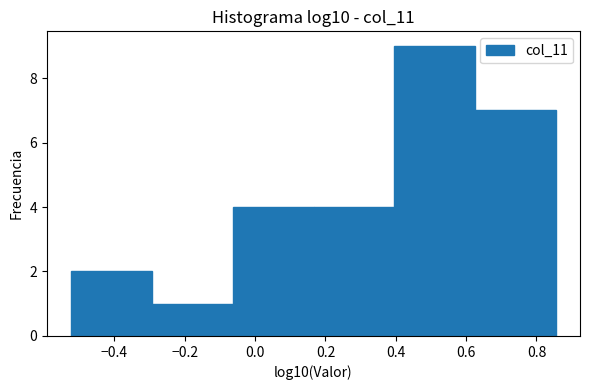

Over which range of the x-axis is the bar tallest?

0.40 to 0.62